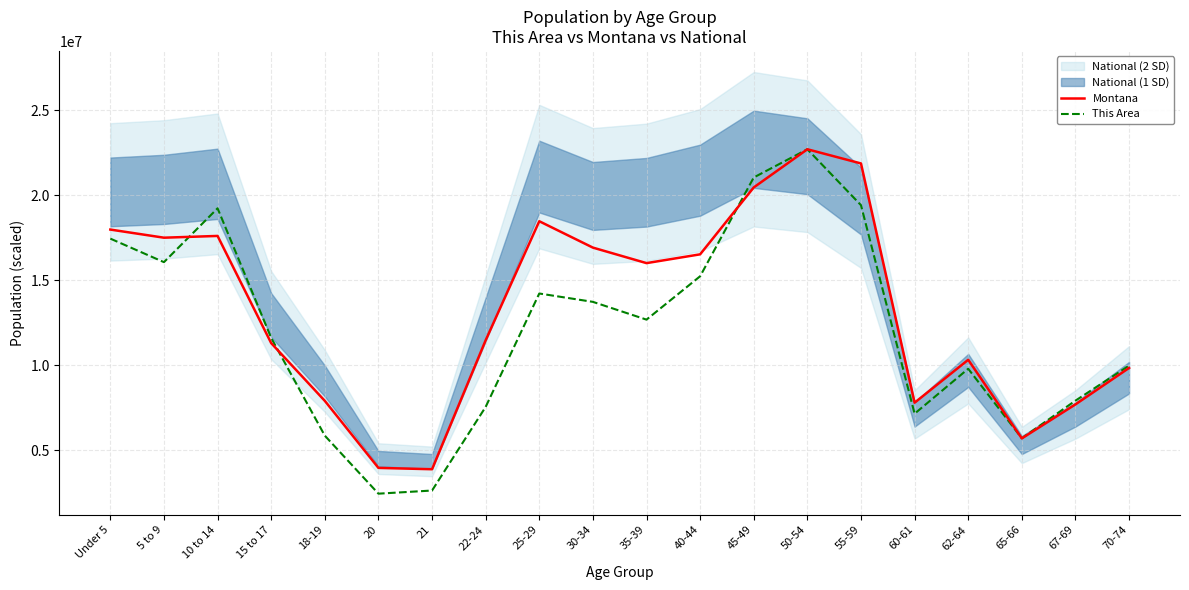

At which label does Montana first exceed 16013373?

Under 5